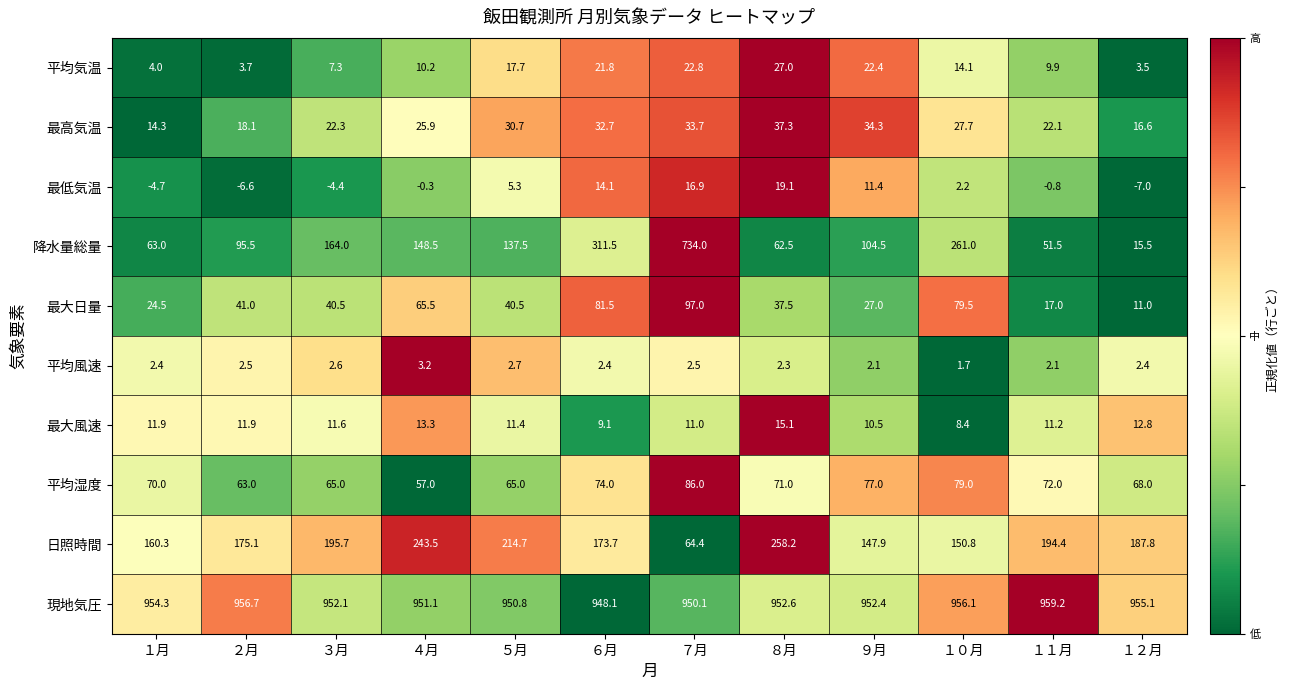

Which series has the widest spread of values?

降水量総量